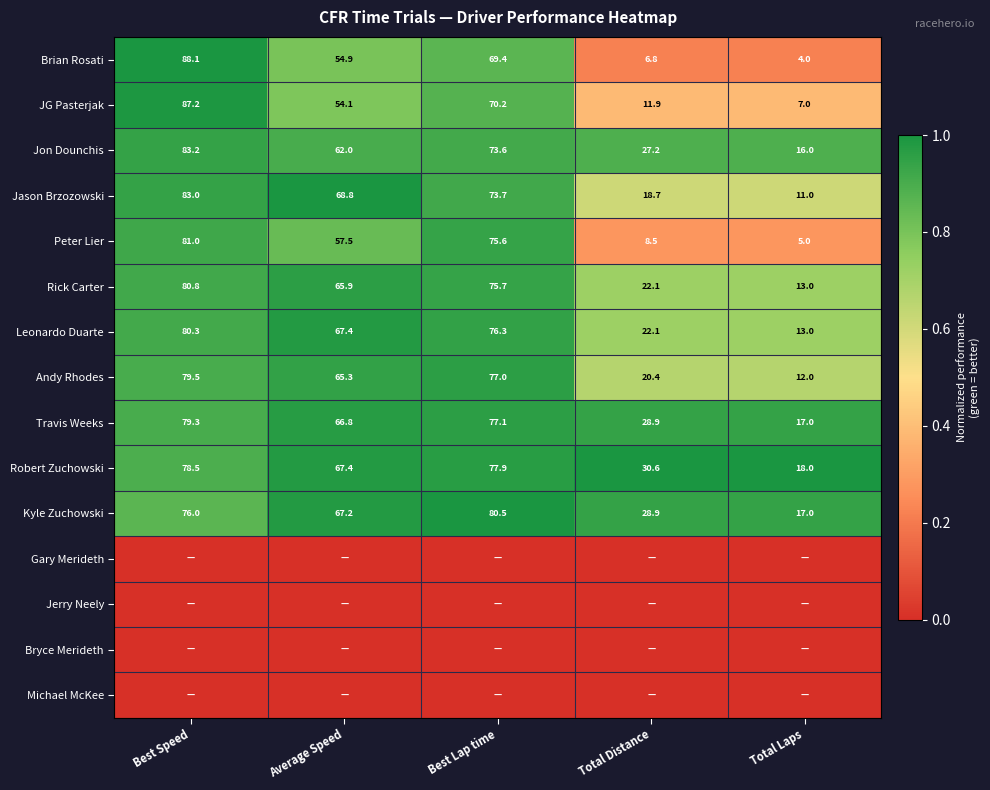

Is the value of Travis Weeks at Best Speed greater than the value of Jon Dounchis at Average Speed?

Yes